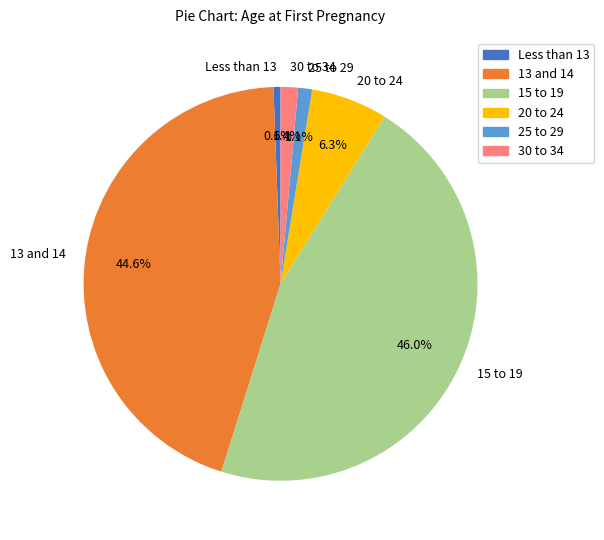

What percentage is the 25 to 29 slice, to the nearest percent?

1%